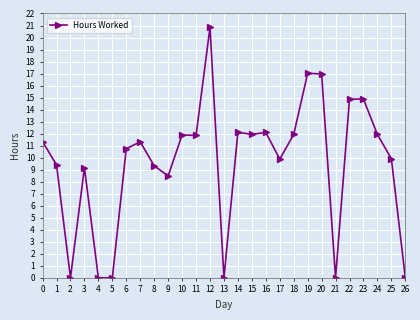

What is the value of the 15th point from the left?

12.1